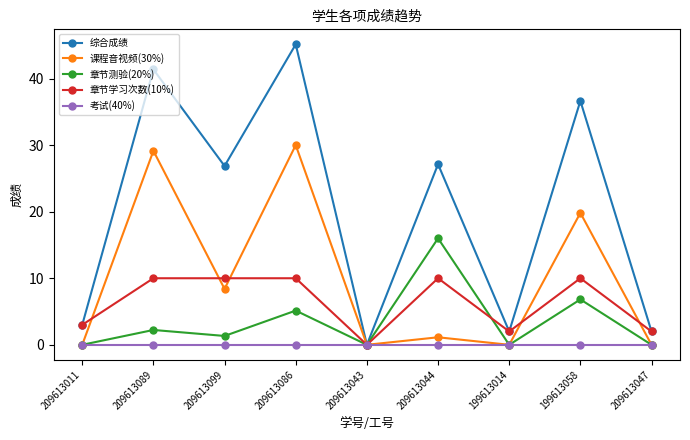

List the series in order of their peak value, highest first.

综合成绩, 课程音视频(30%), 章节测验(20%), 章节学习次数(10%), 考试(40%)